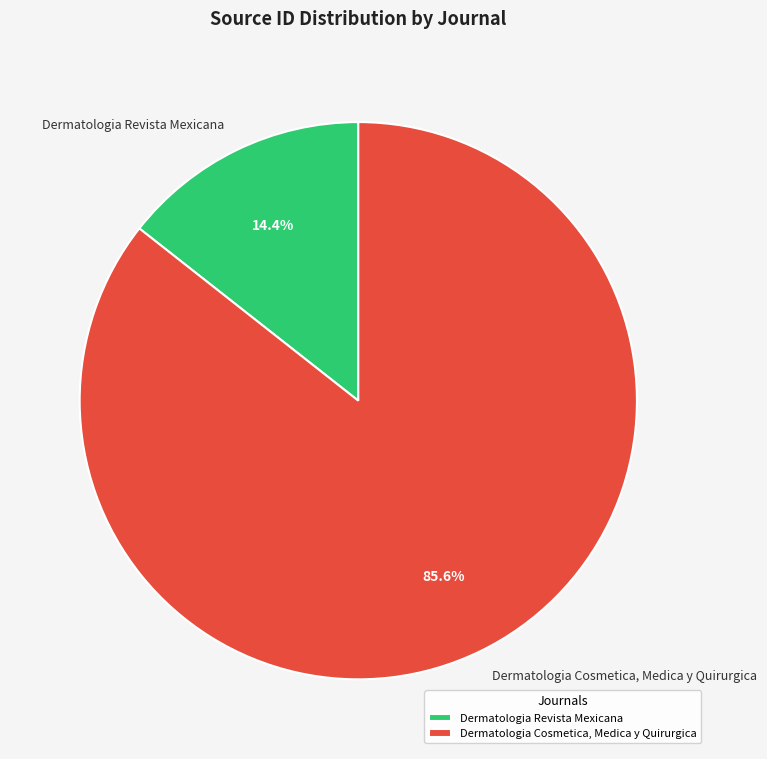

Between Dermatologia Revista Mexicana and Dermatologia Cosmetica, Medica y Quirurgica, which is larger?

Dermatologia Cosmetica, Medica y Quirurgica